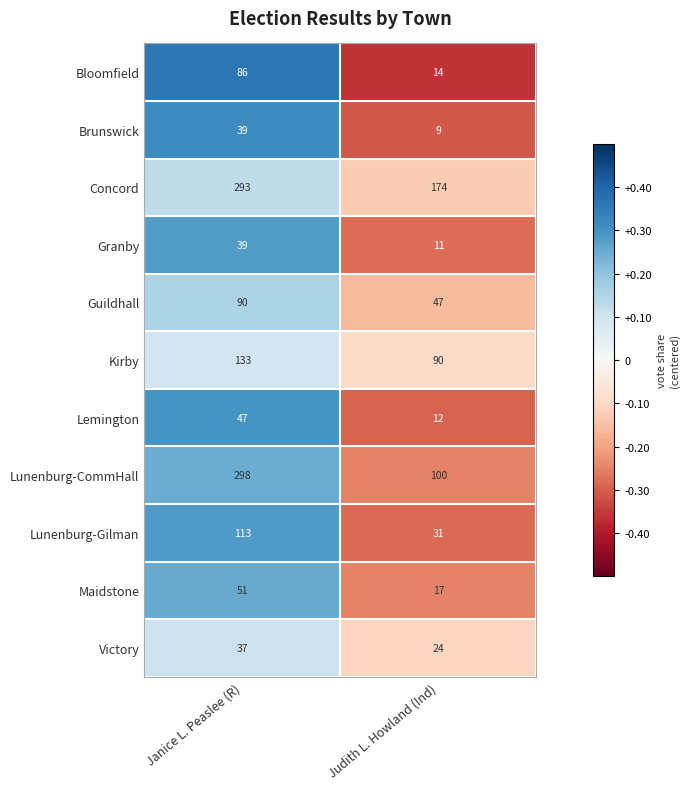

At Judith L. Howland (Ind), list the series in order from smallest to largest.

Brunswick, Granby, Lemington, Bloomfield, Maidstone, Victory, Lunenburg-Gilman, Guildhall, Kirby, Lunenburg-CommHall, Concord